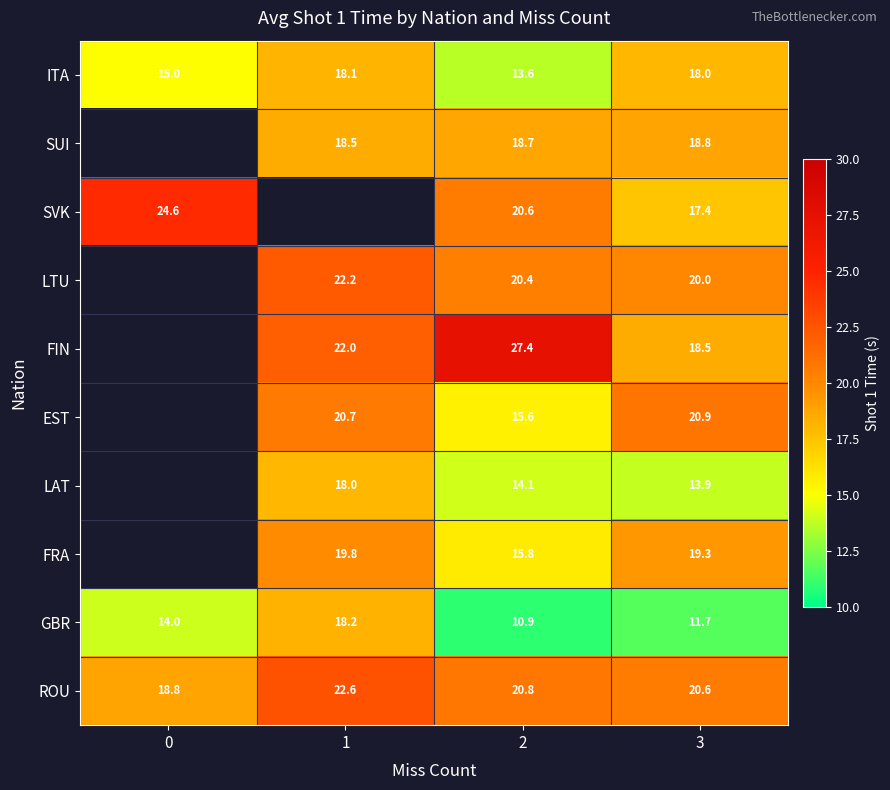

What is the approximate value of GBR at 1?

18.2